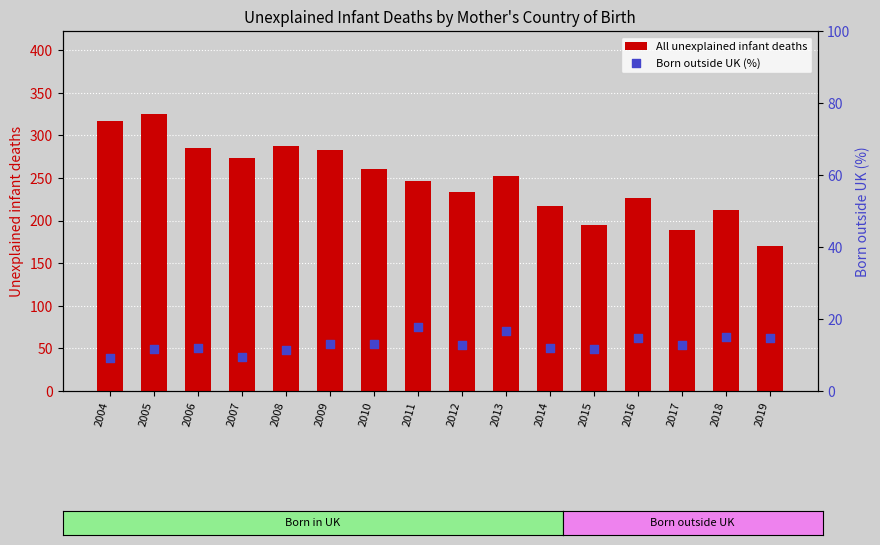

Is the value of All unexplained infant deaths at 2005 greater than the value of Born outside UK (%) at 2011?

Yes